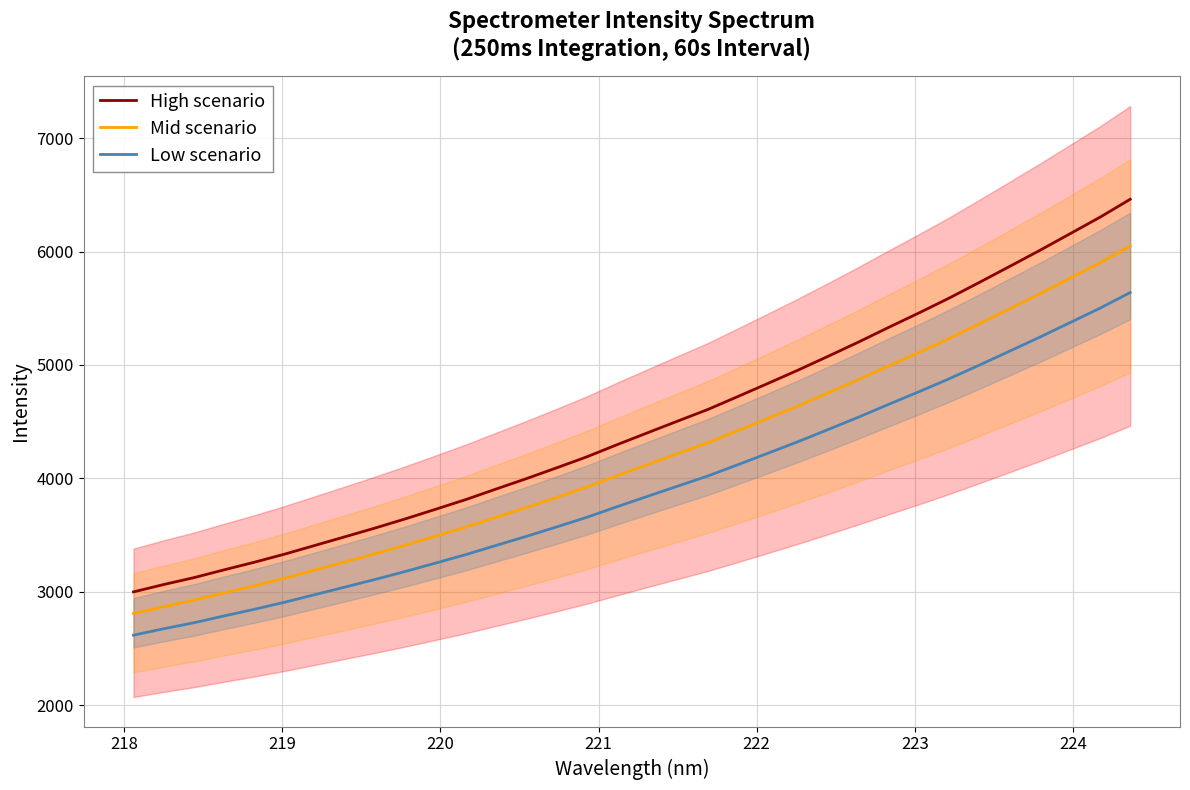

True or false: Mid scenario and High scenario intersect in this chart.

False